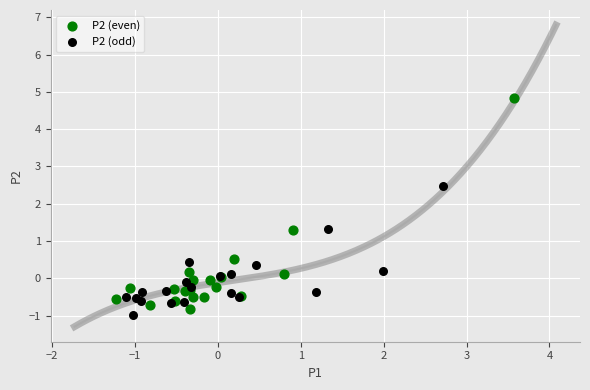

Which series reaches the maximum Y coordinate?

P2 (even)